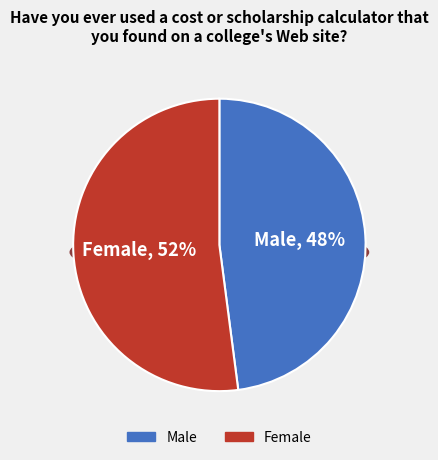

Which category accounts for the majority?

Female